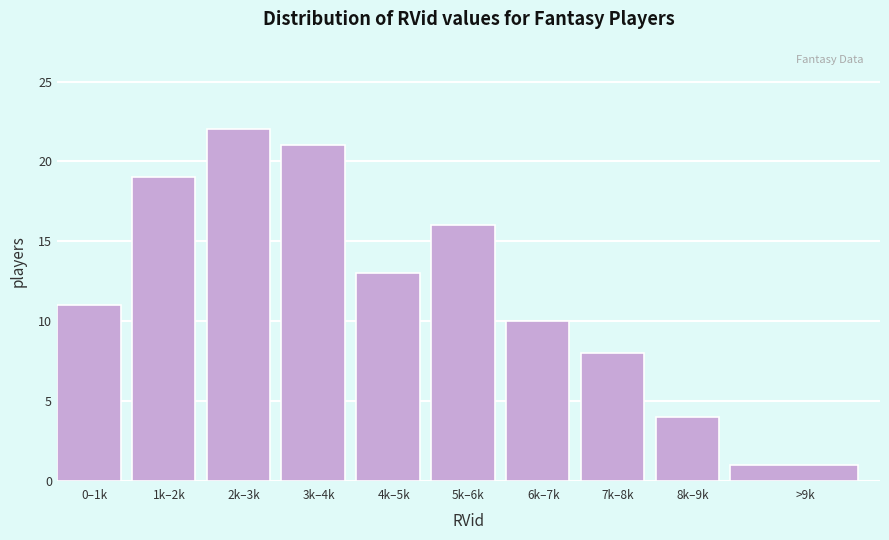

Reading right to left, transcribe all the data shown in this chart.

>9k=1	8k–9k=4	7k–8k=8	6k–7k=10	5k–6k=16	4k–5k=13	3k–4k=21	2k–3k=22	1k–2k=19	0–1k=11